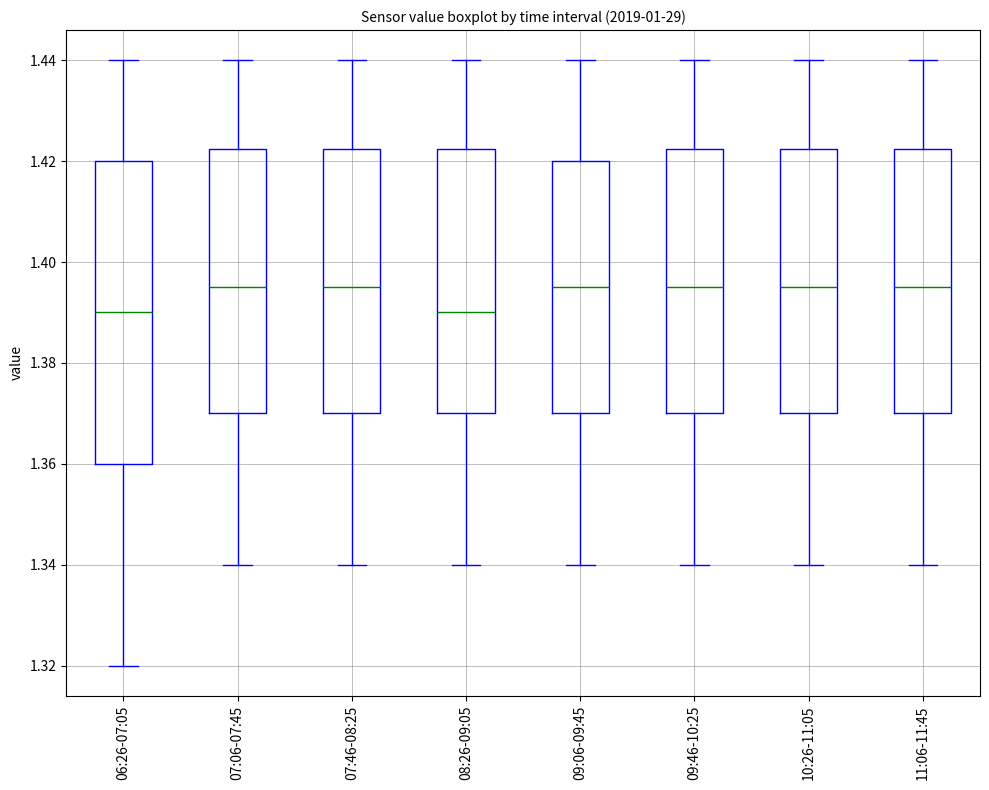

Which box is the tallest, from its lower edge to its upper edge?

06:26-07:05